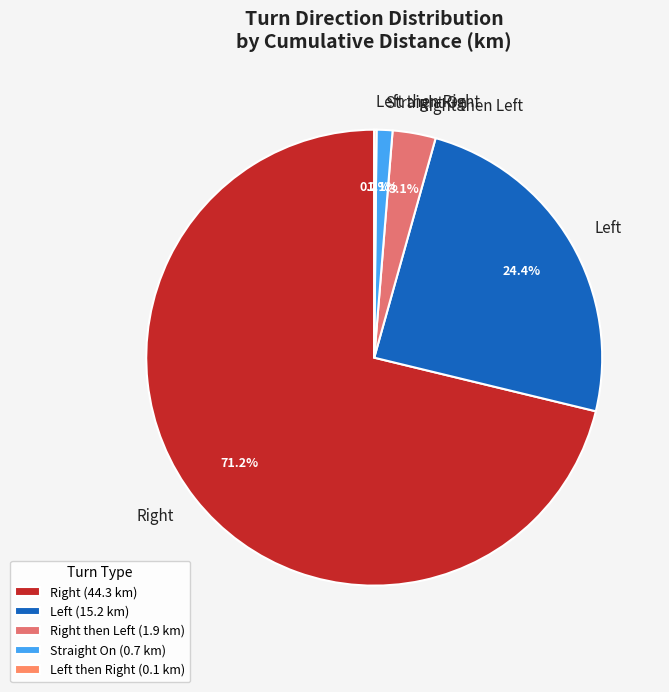

What percentage is NOT represented by Straight On?

98.9%